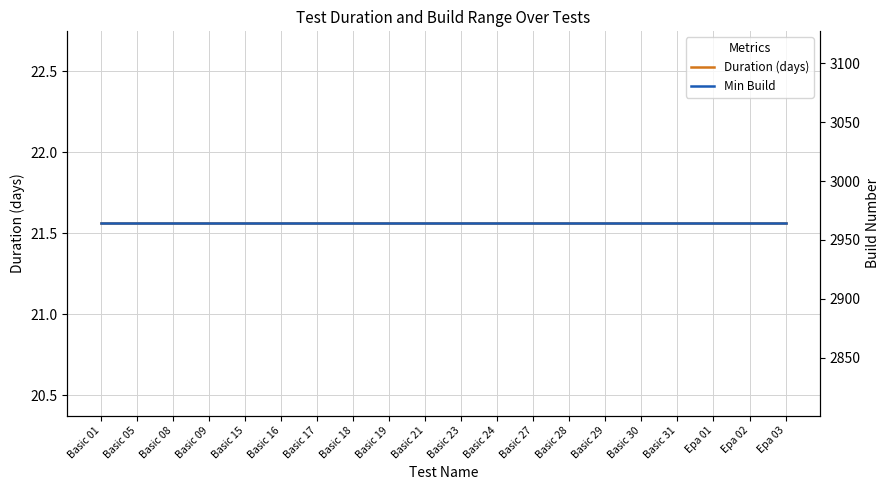

True or false: Min Build has more than 2 interior local peaks.

False